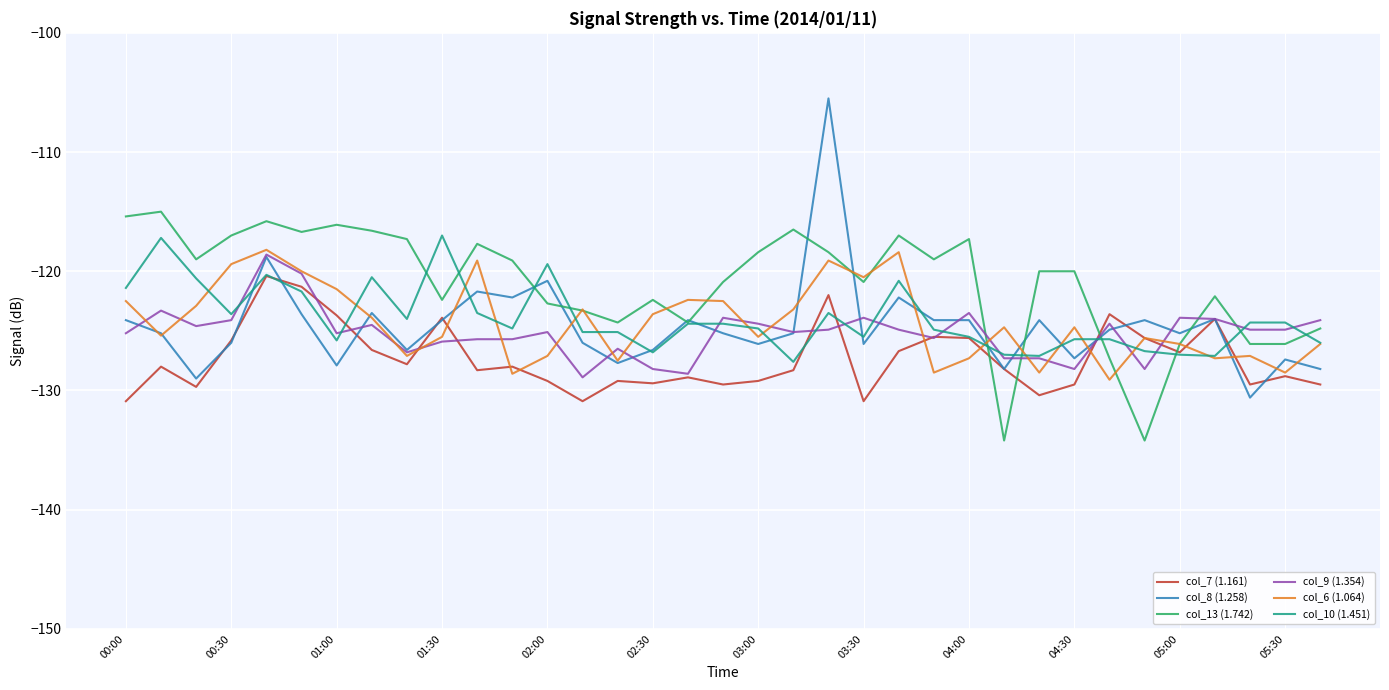

Which series has the largest total across all categories?

col_13 (1.742)